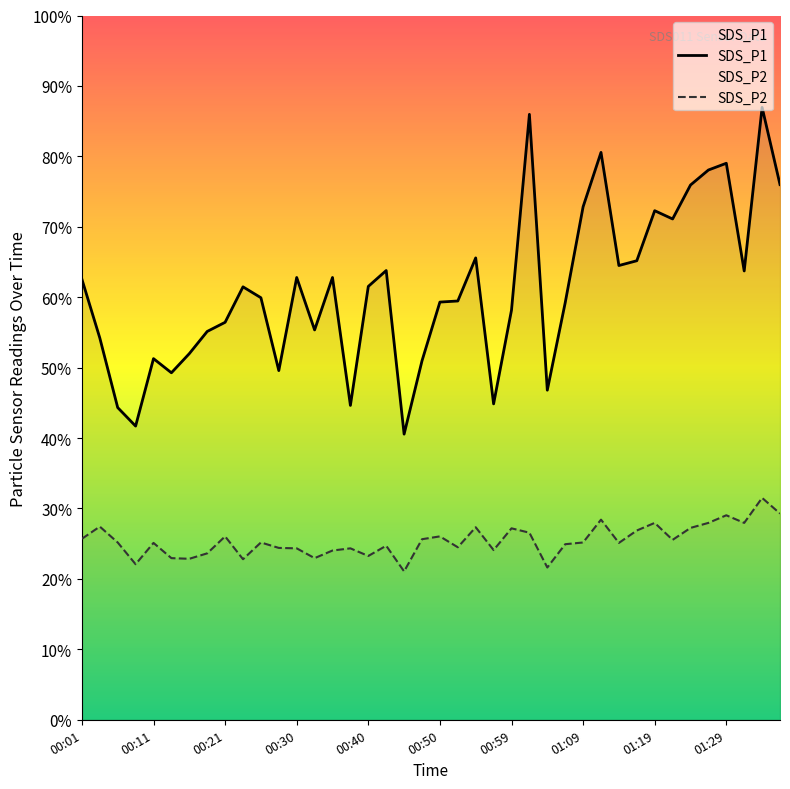

What is the difference between the SDS_P1 values at 30 and 16?

1.0